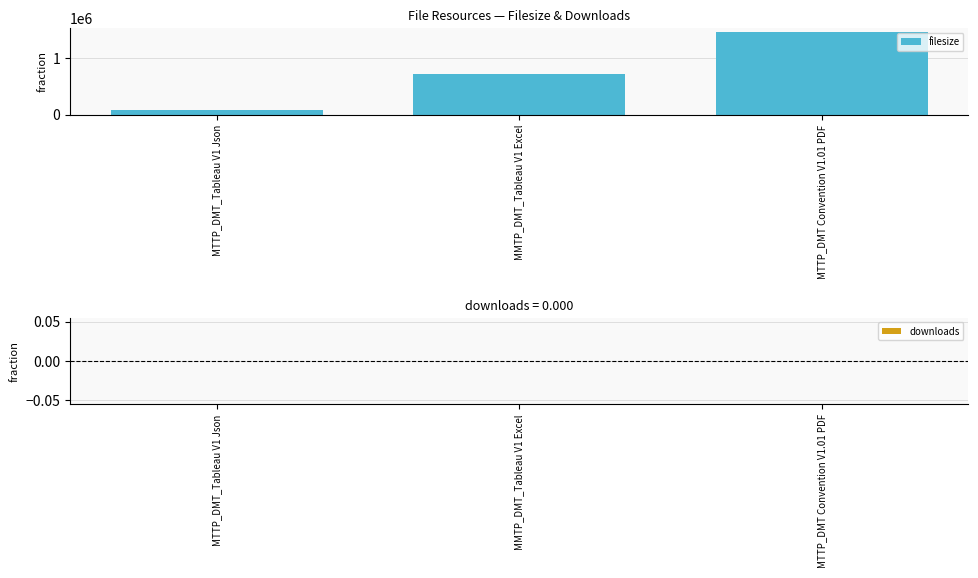

What is the maximum value shown in the chart?

1467485